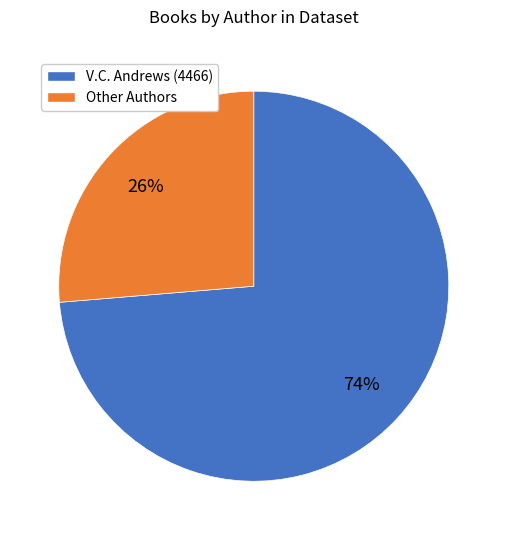

To the nearest percent, what portion does V.C. Andrews (4466) represent?

74%